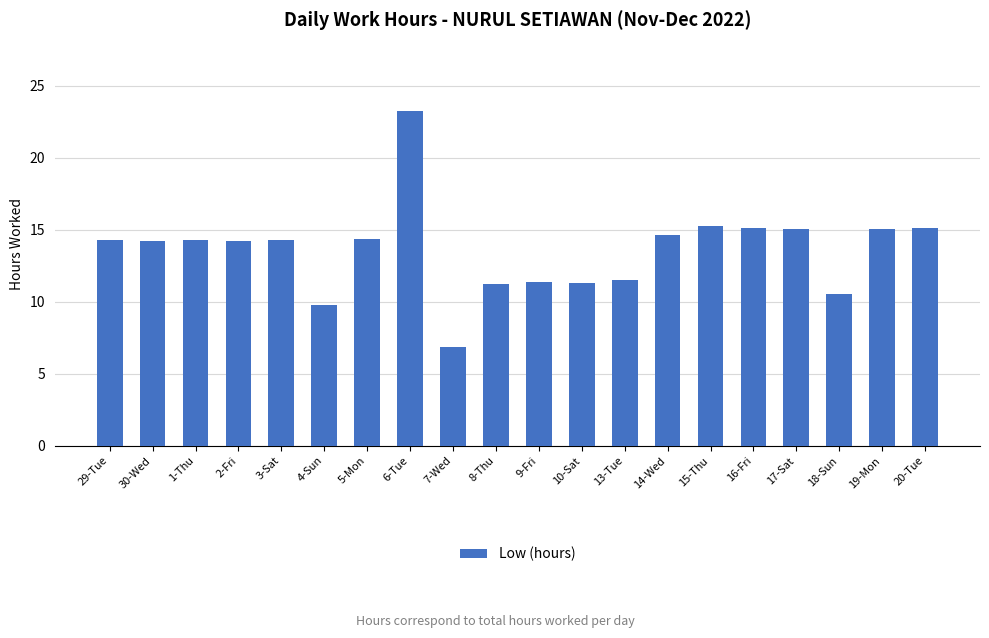

What is the average value?

13.6